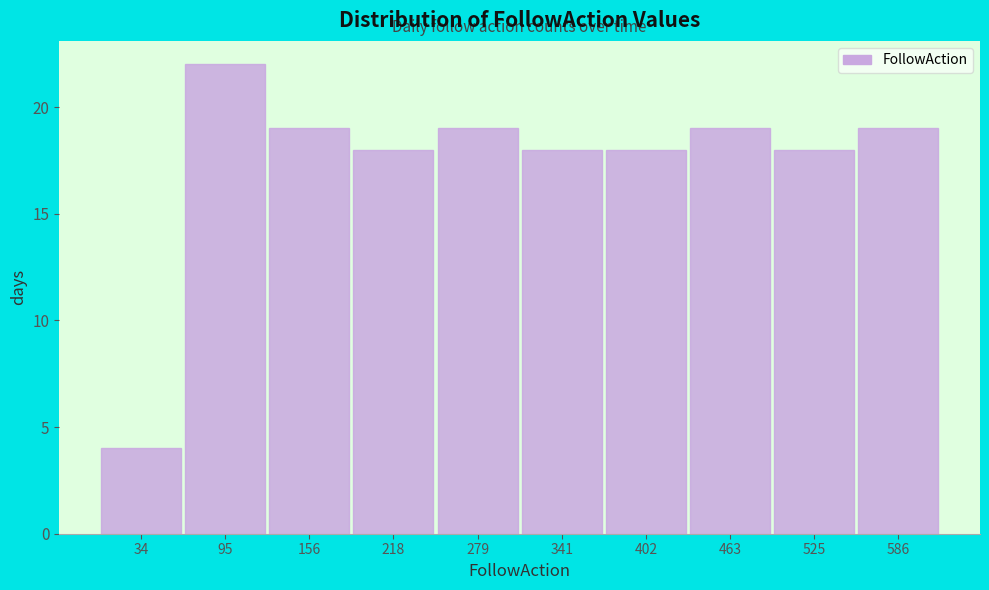

Reading left to right, extract all data points from this chart.

34=4	95=22	156=19	218=18	279=19	341=18	402=18	463=19	525=18	586=19